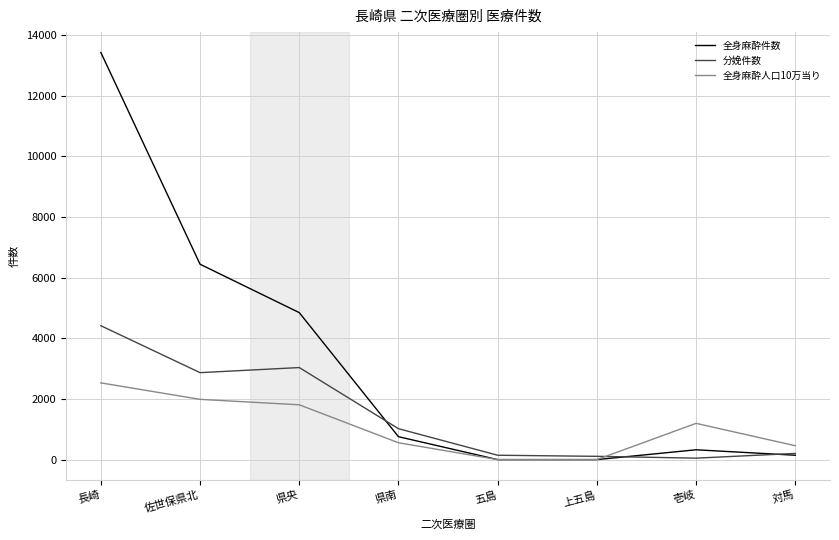

Between 県央 and 上五島, which series saw the biggest shift?

全身麻酔件数